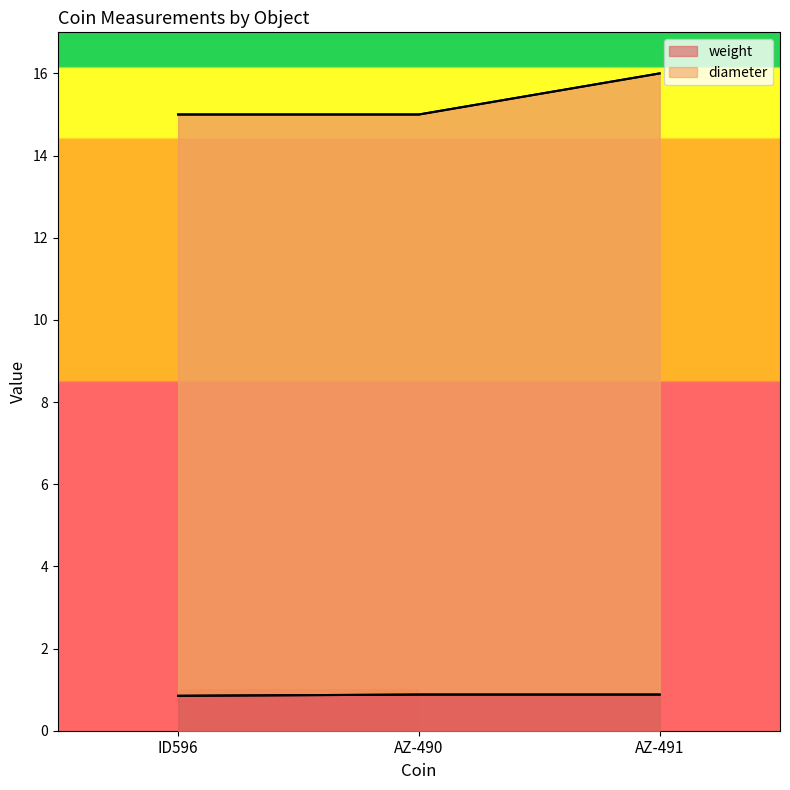

The diameter series shows 15.0 at ID596. True or false?

True